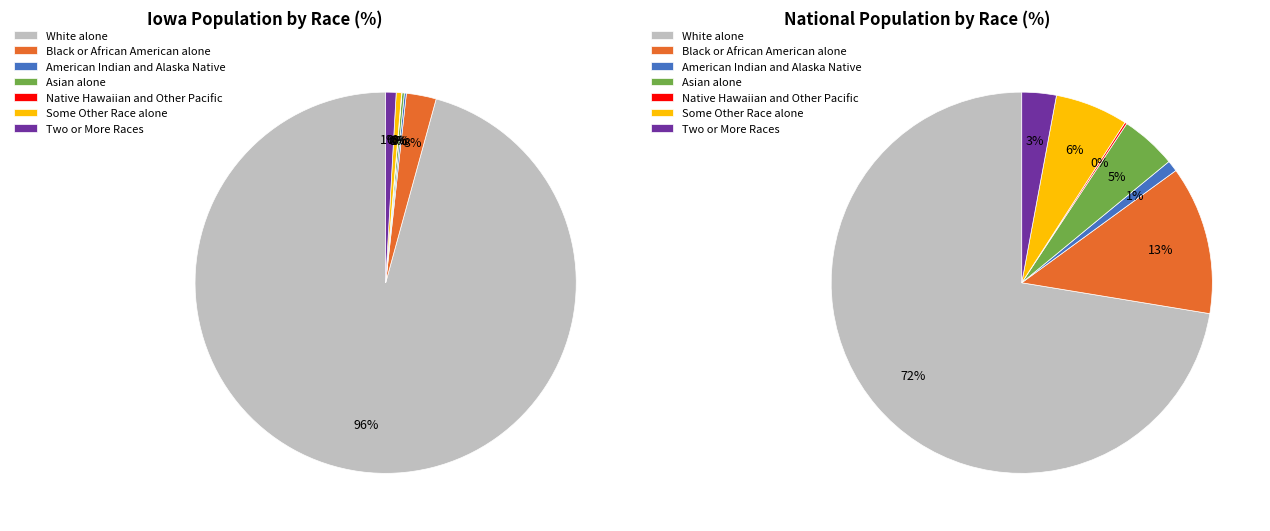

How many slices are in this pie chart?

7